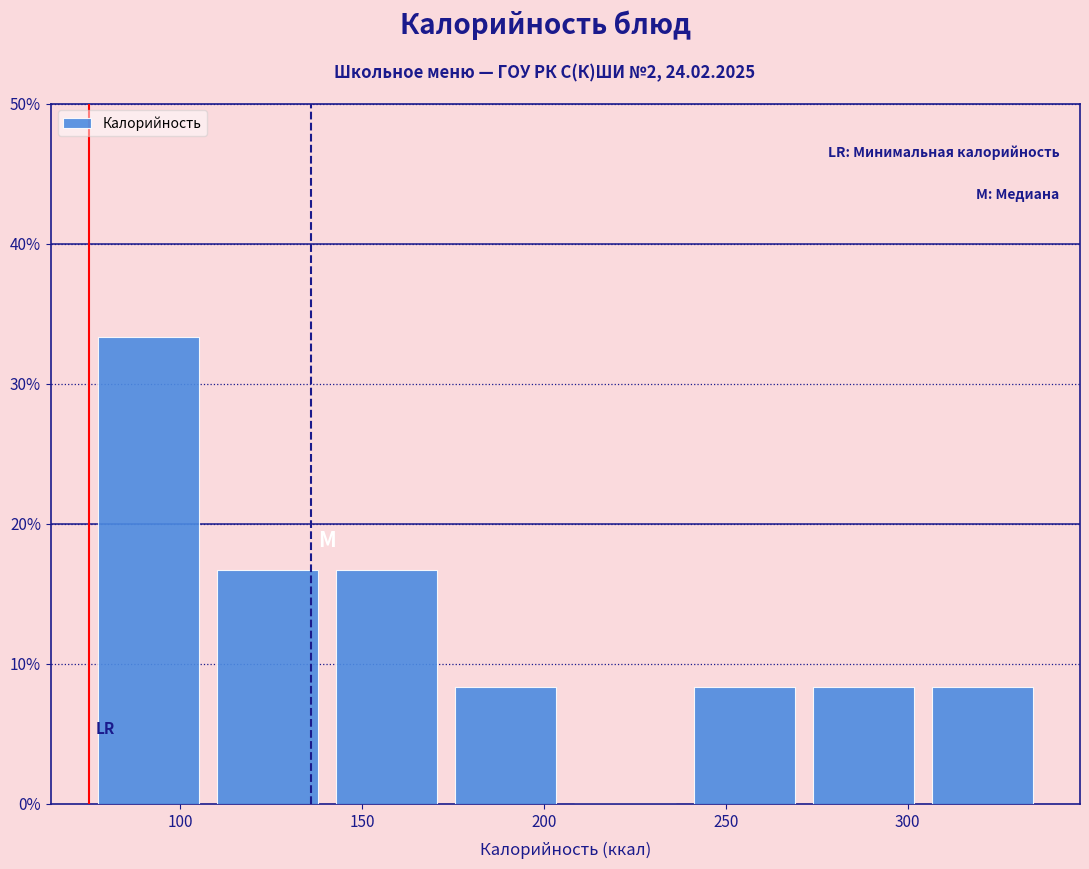

Reading left to right, transcribe this chart: for each bar, give the range it covers on the x-axis and its height. Neither the bar edges nor the heights are printed on the chart, so give them approximately, as read against the axes.

75 to 110: 33
110 to 140: 17
140 to 175: 17
175 to 205: 8
205 to 240: 0
240 to 270: 8
270 to 305: 8
305 to 335: 8